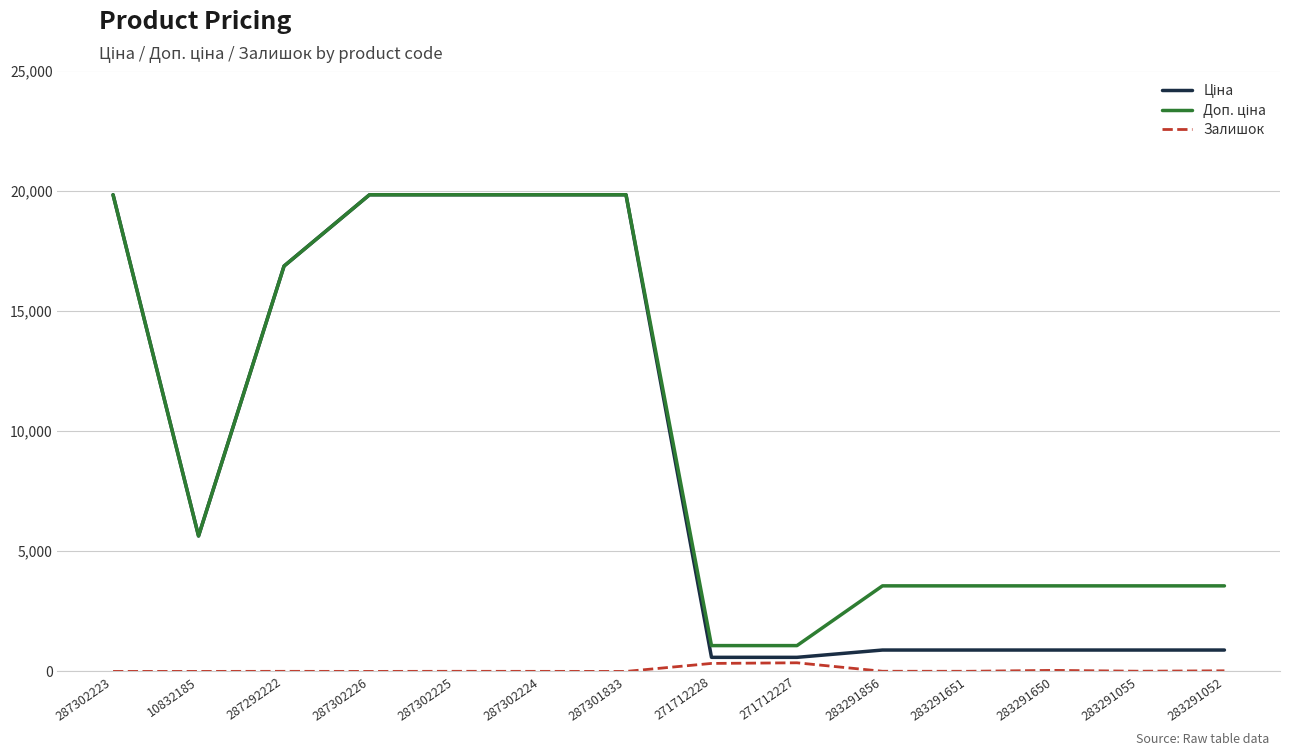

What is the difference between the highest and lowest values at 287301833?

19831.1